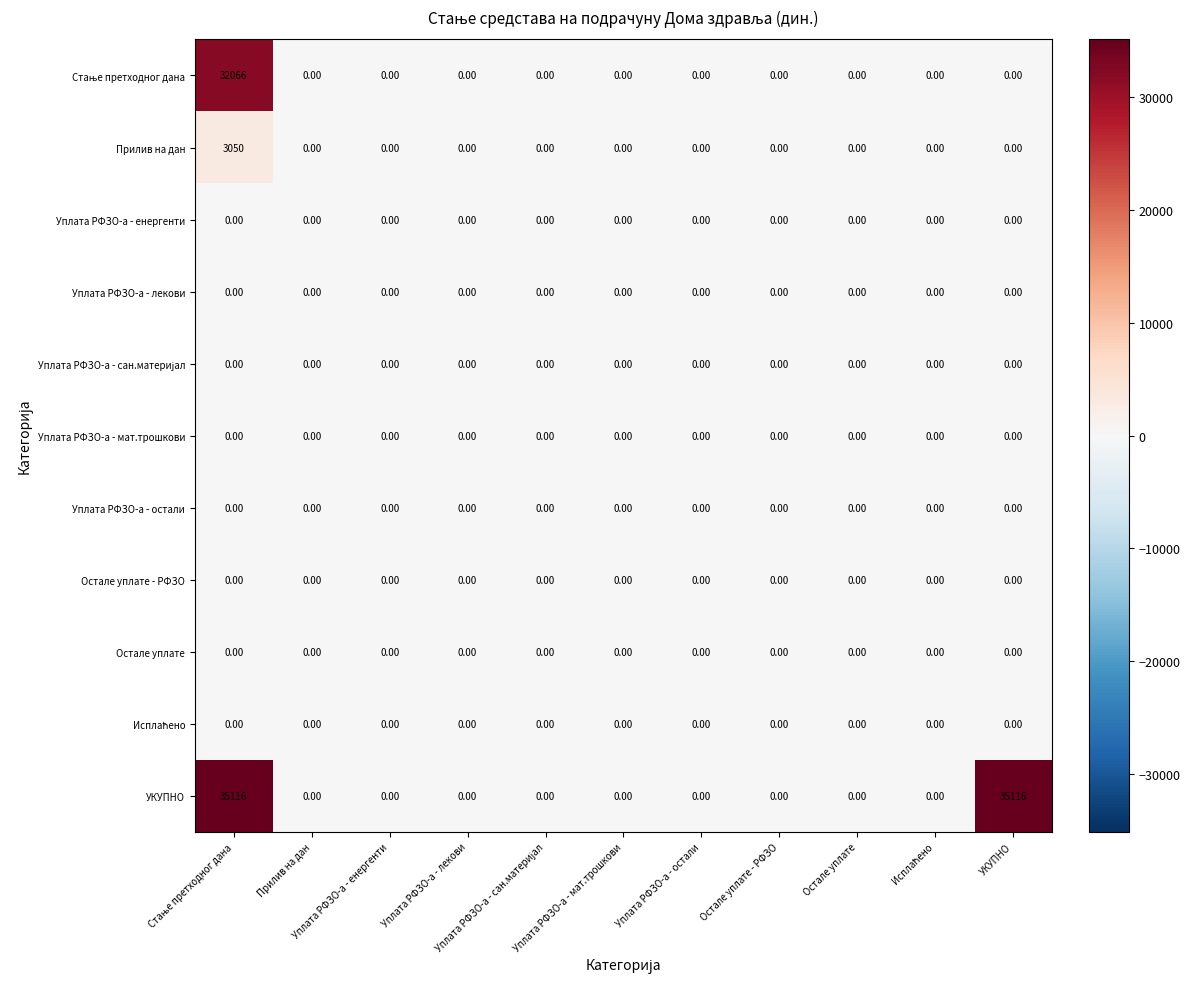

How many categories are shown in the chart?

11